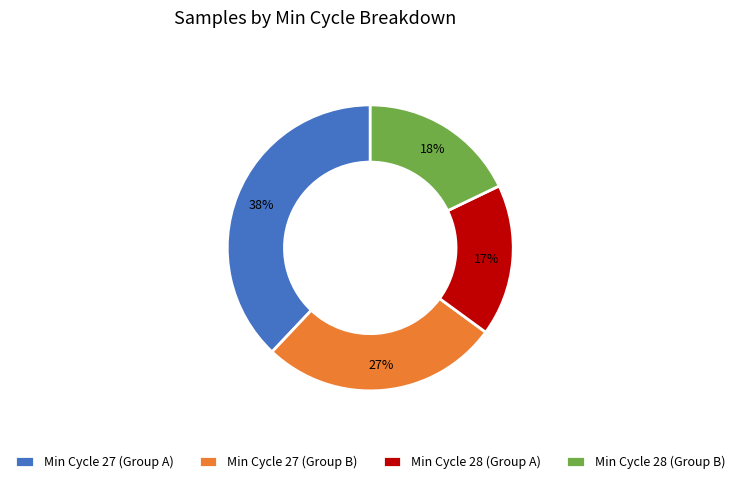

What is the ratio of the value at Min Cycle 28 (Group A) to the value at Min Cycle 27 (Group B)?

0.6